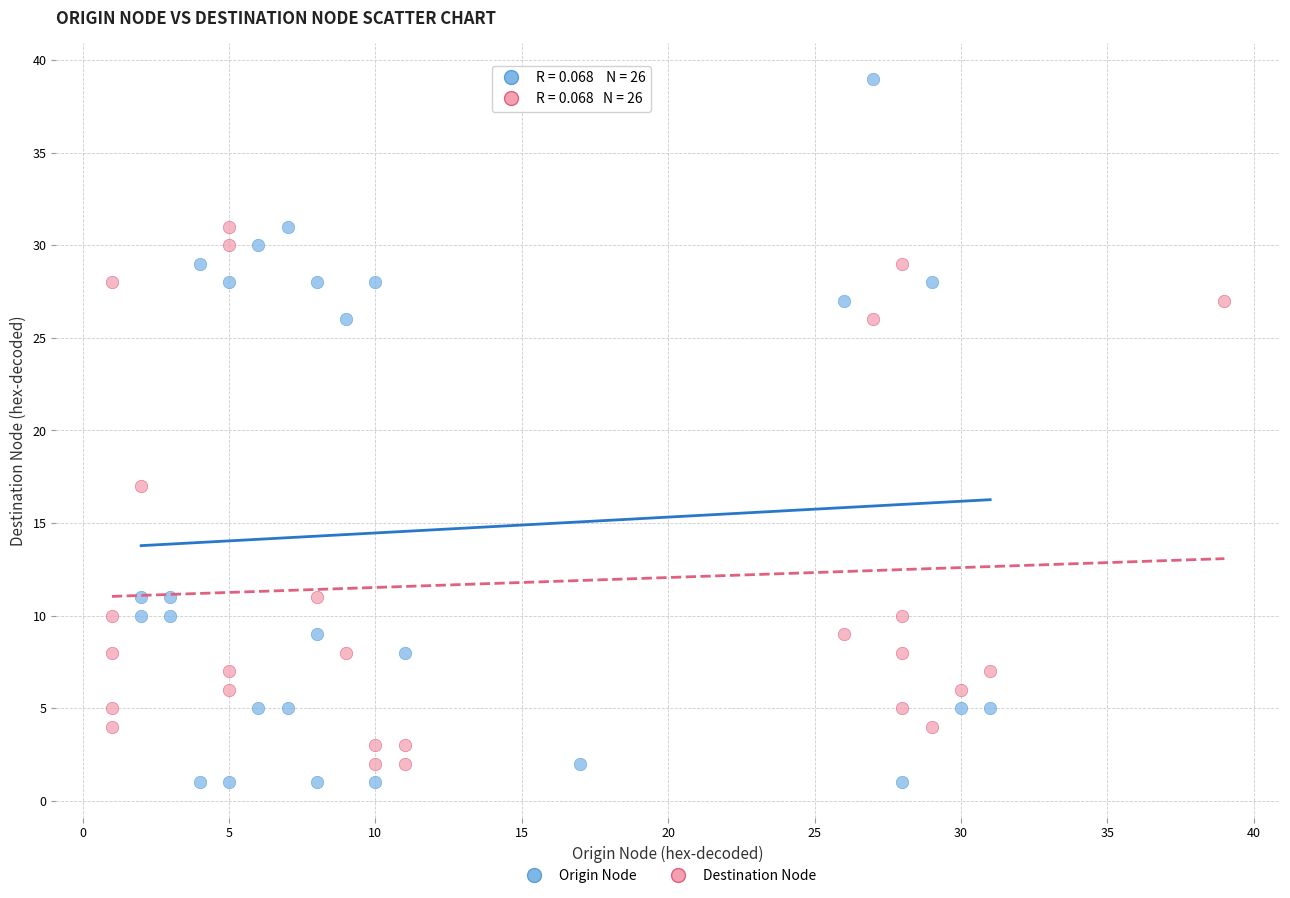

What are all the series names shown in the legend?

Origin Node, Destination Node